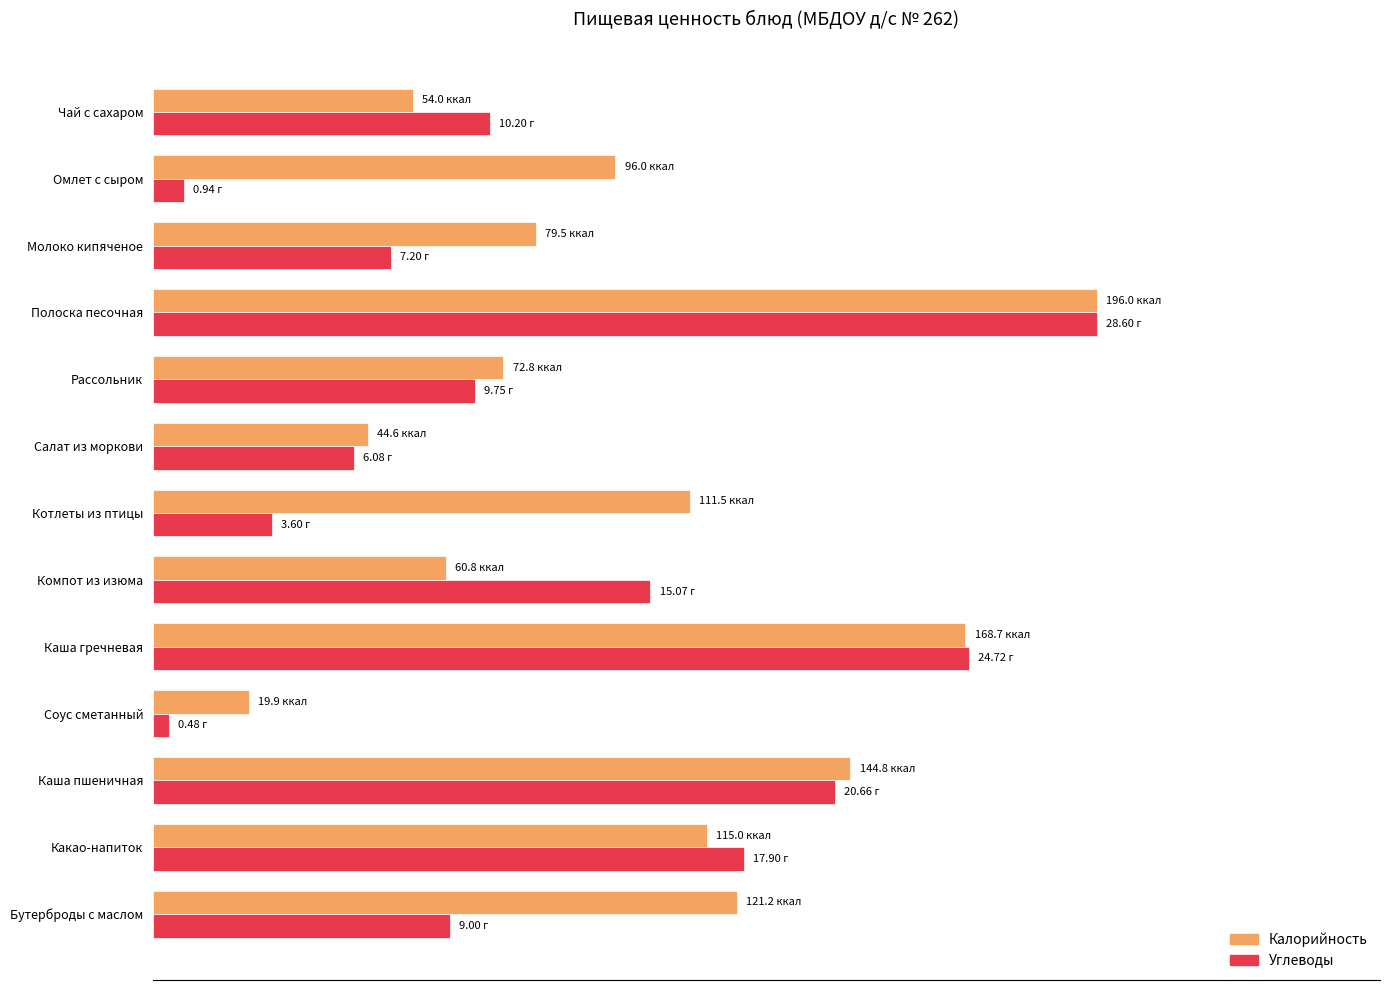

What are all the series names shown in the legend?

Калорийность, Углеводы